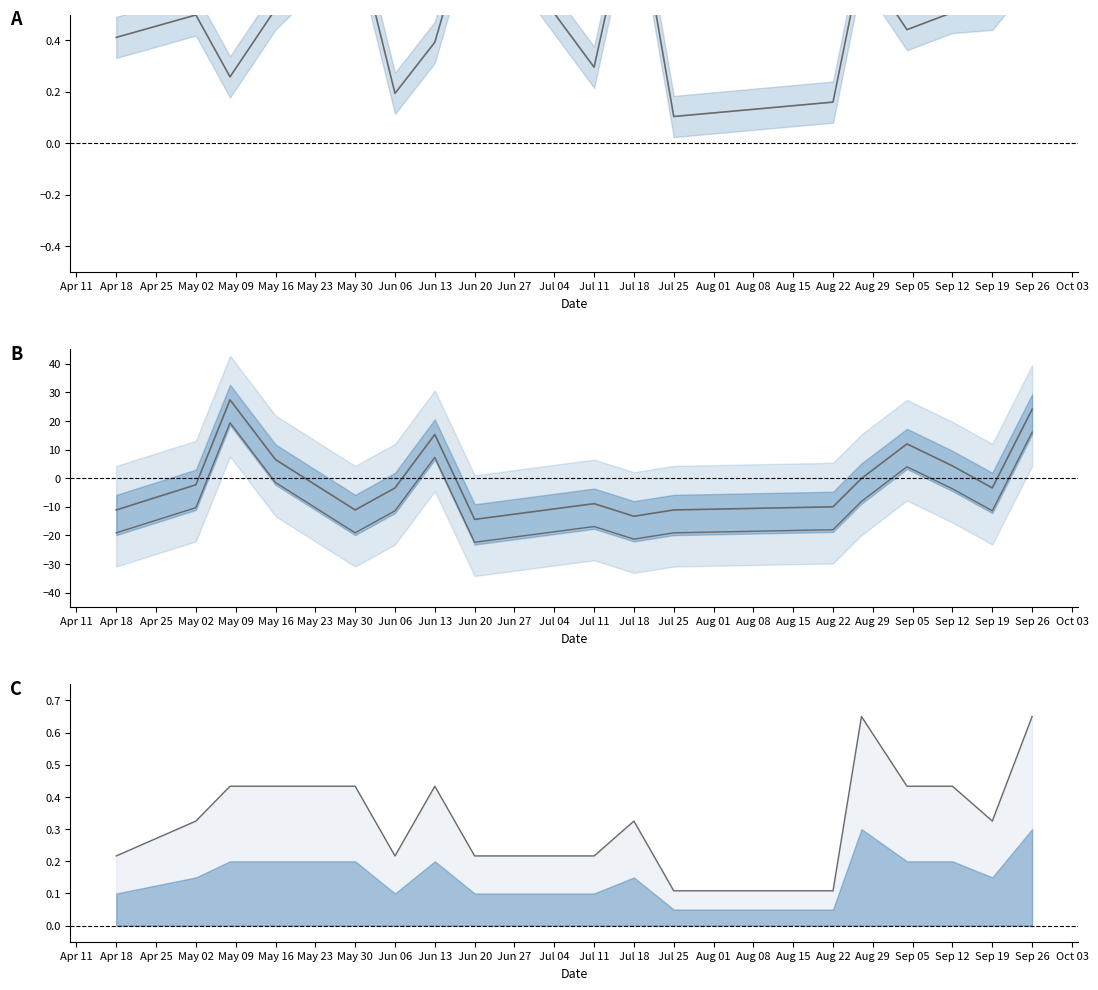

Between Jun 06 and Jun 20, which is larger?

Jun 20